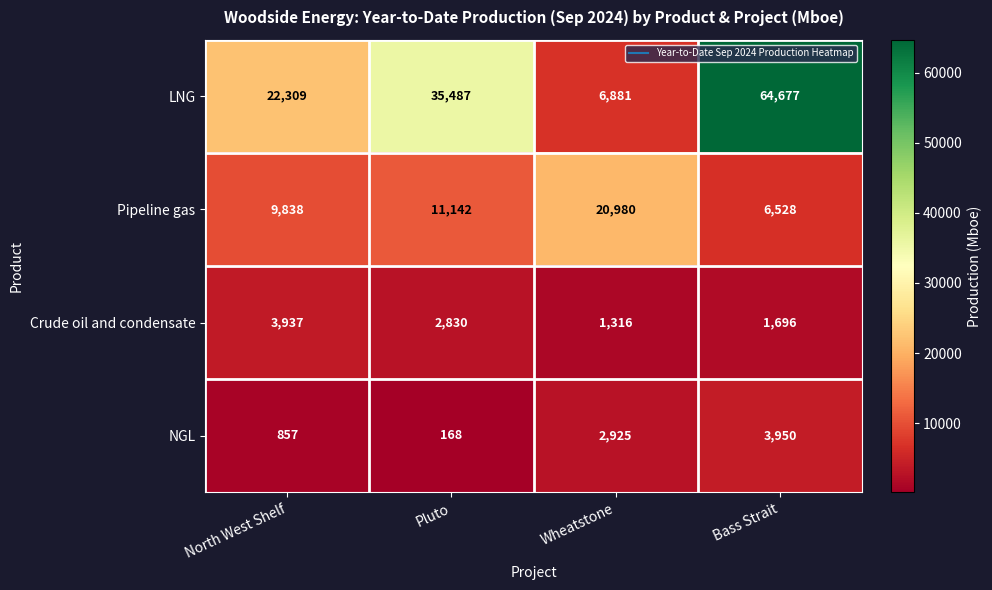

Where does the Crude oil and condensate series first go above 2830?

North West Shelf